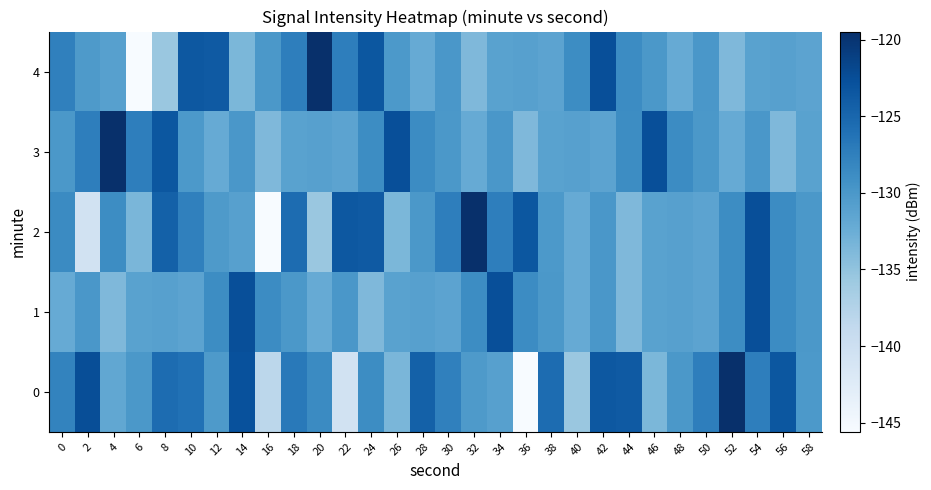

What is the difference between the highest and lowest values at 0?

4.6